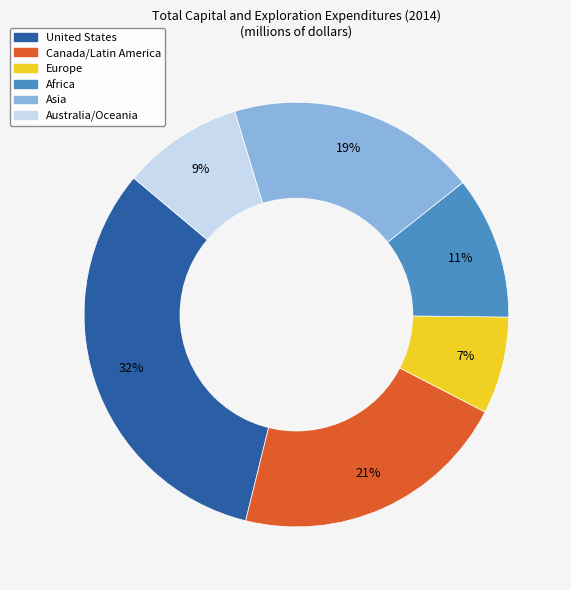

The Asia slice represents 11% of the pie. True or false?

False